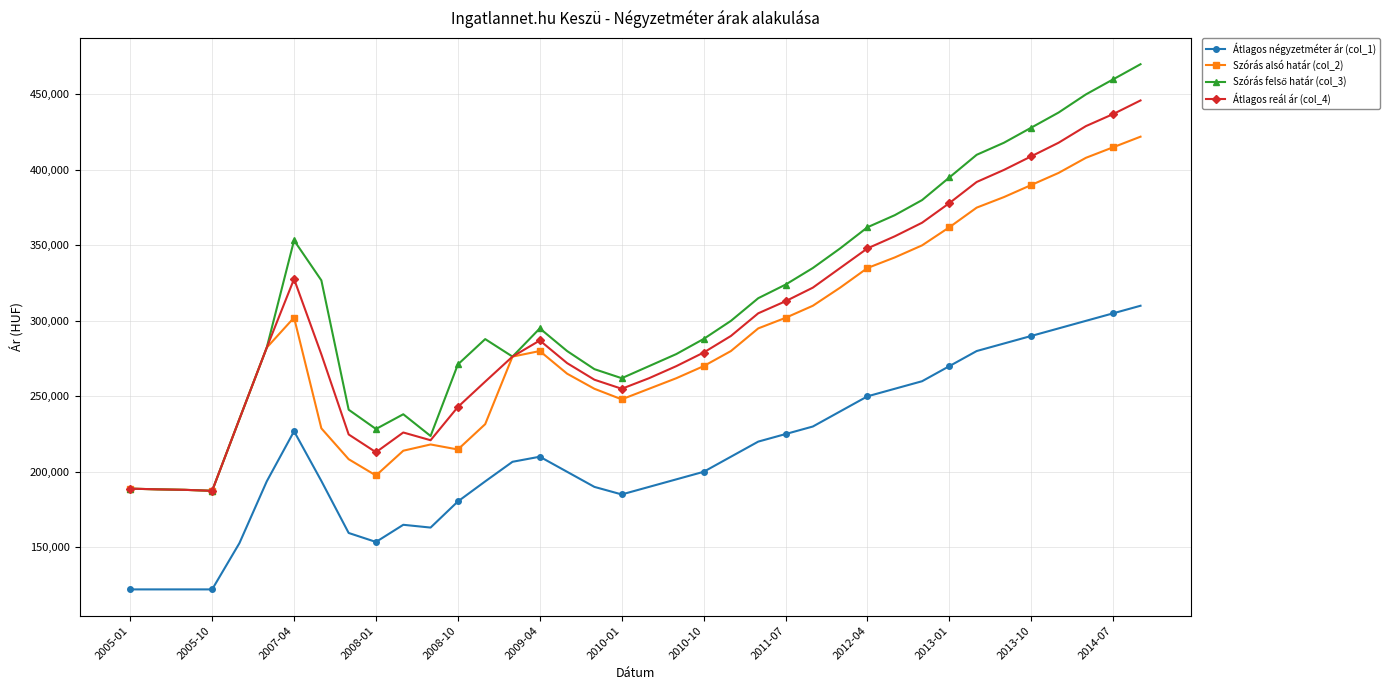

What is the value of the Átlagos reál ár (col_4) point at the 14th from the left?

259735